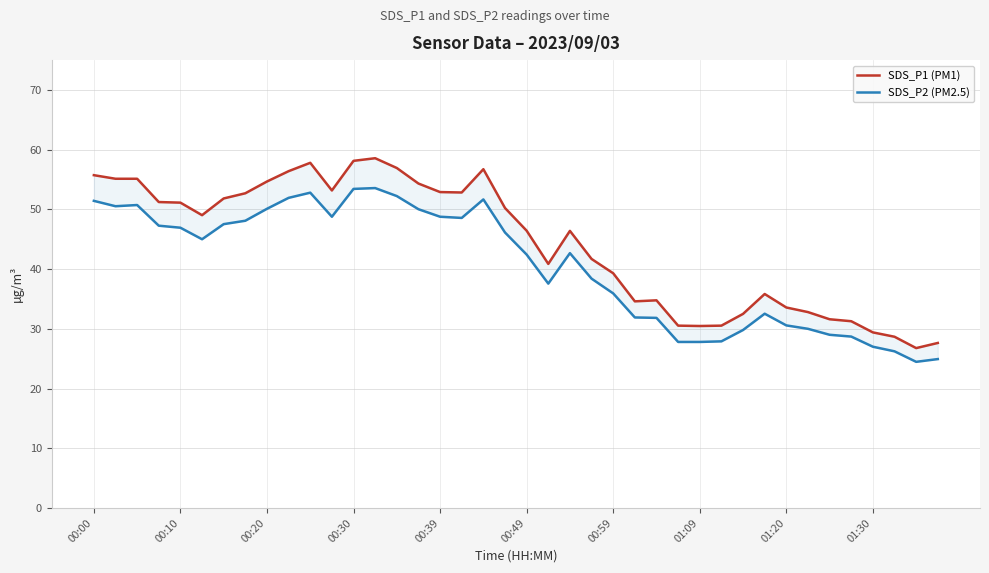

What is the spread (max minus min) of values at 00:49?

4.0